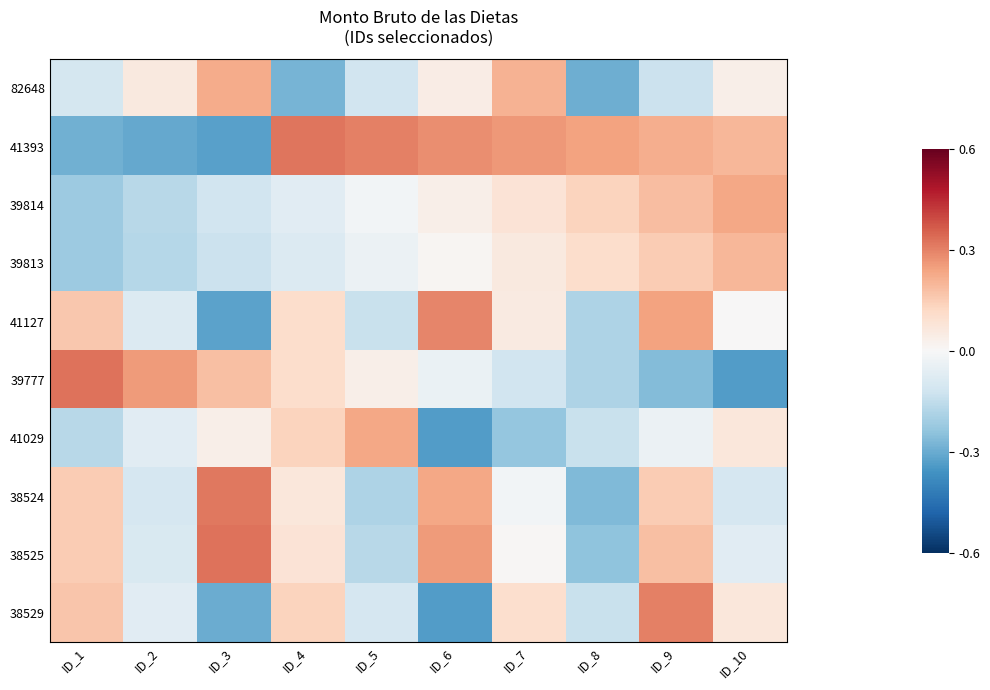

At which category is the sum across all series the highest?

ID_9